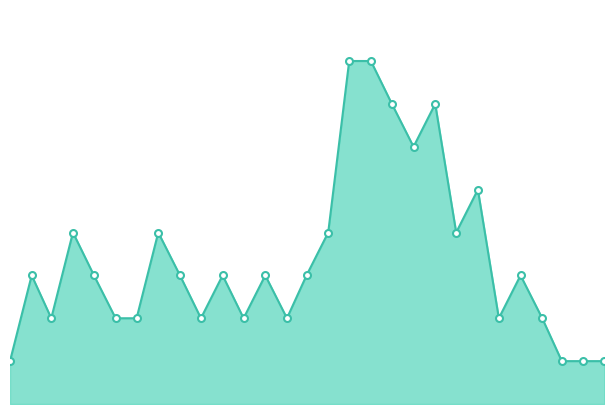

What is the label of the 2nd point from the right?

2019-04-01